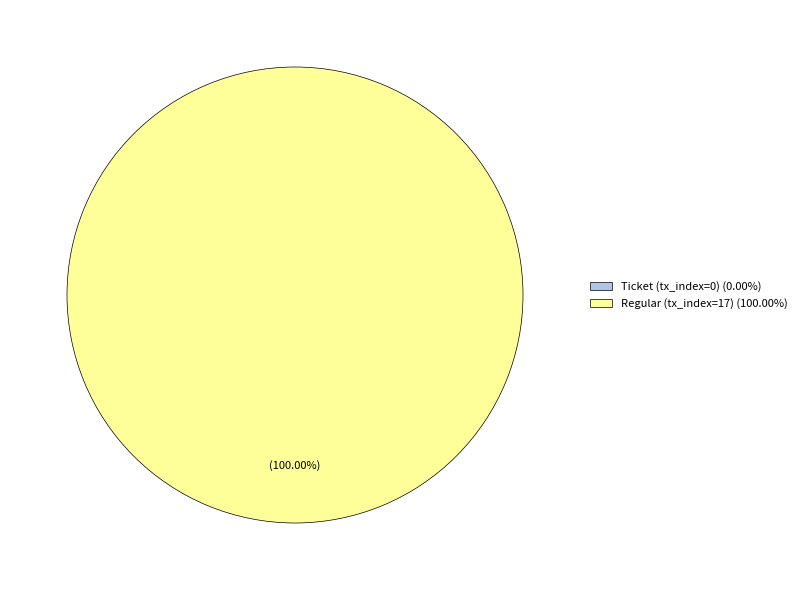

How many slices are in this pie chart?

2